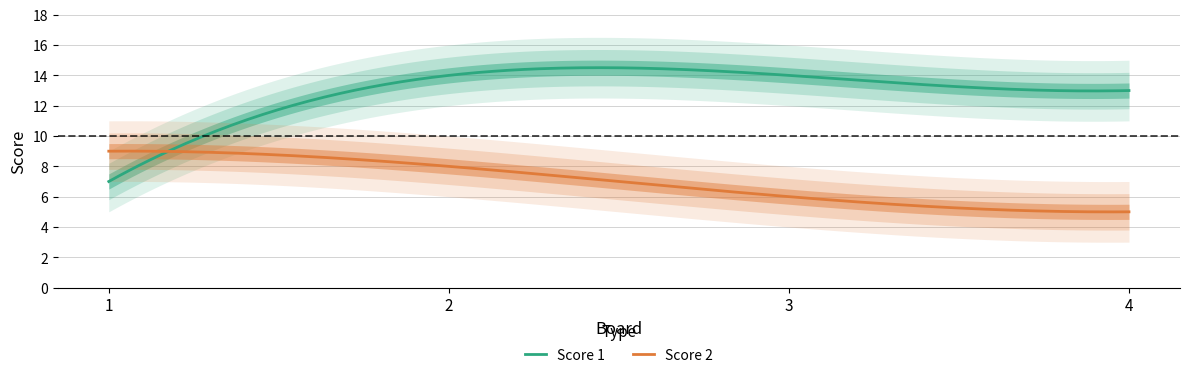

At how many categories does at least one series exceed 13?

2